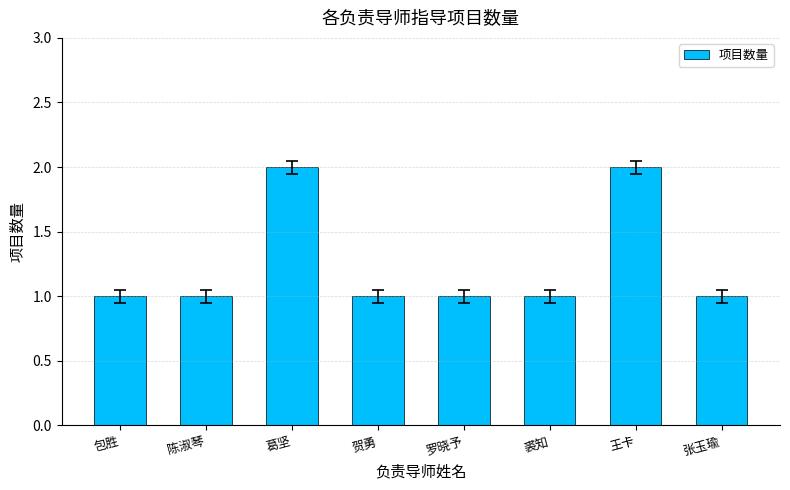

What is the minimum value shown in the chart?

1